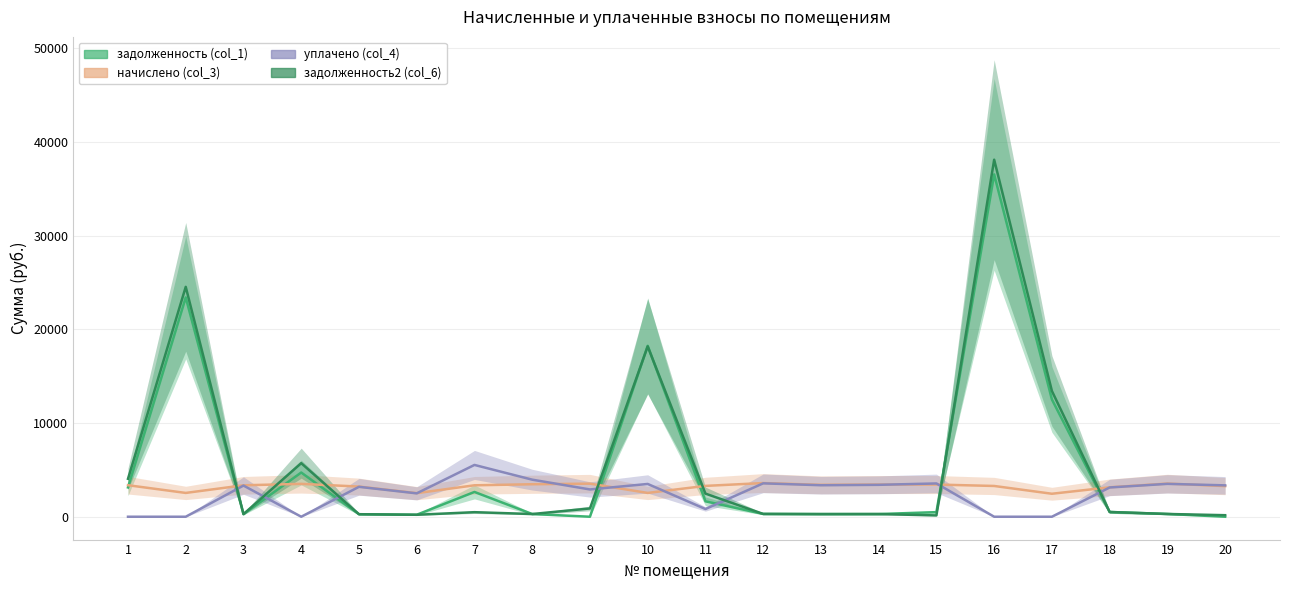

What is the difference between the задолженность2 (col_6) values at 10 and 5?

17919.3